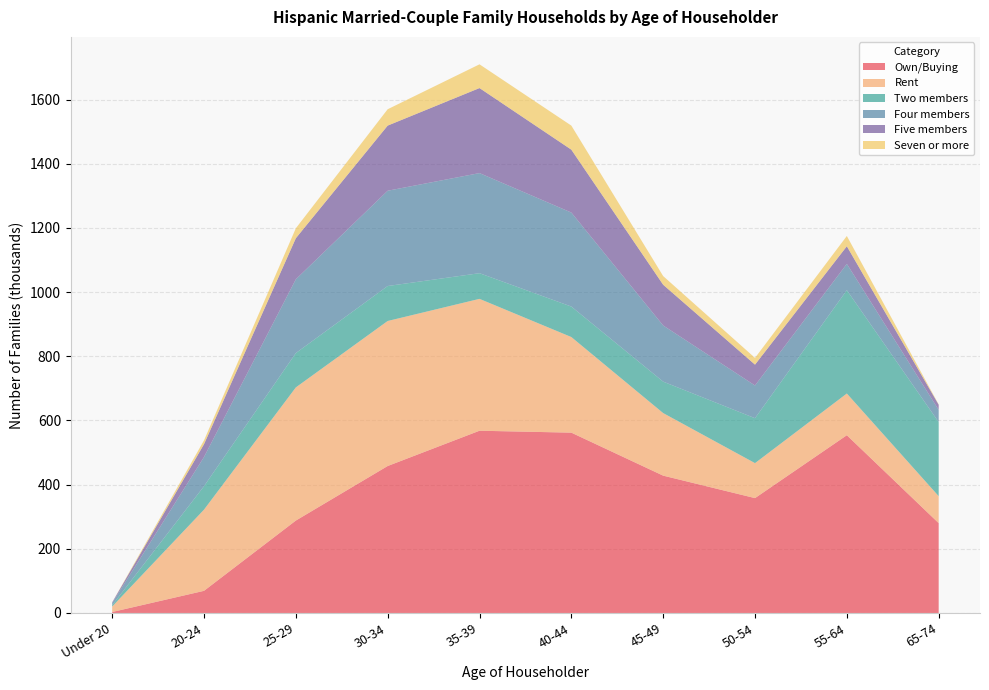

Reading right to left, list all the values displayed in this chart.

Own/Buying: 65-74=280	55-64=554	50-54=358	45-49=428	40-44=562	35-39=568	30-34=458	25-29=288	20-24=69	Under 20=3
Rent: 65-74=84	55-64=130	50-54=109	45-49=195	40-44=298	35-39=411	30-34=452	25-29=415	20-24=253	Under 20=17
Two members: 65-74=231	55-64=322	50-54=140	45-49=98	40-44=95	35-39=80	30-34=109	25-29=107	20-24=73	Under 20=4
Four members: 65-74=38	55-64=82	50-54=102	45-49=175	40-44=293	35-39=312	30-34=297	25-29=230	20-24=91	Under 20=7
Five members: 65-74=16	55-64=55	50-54=65	45-49=127	40-44=196	35-39=265	30-34=203	25-29=128	20-24=40	Under 20=2
Seven or more: 65-74=1	55-64=32	50-54=21	45-49=27	40-44=75	35-39=74	30-34=51	25-29=31	20-24=12	Under 20=0